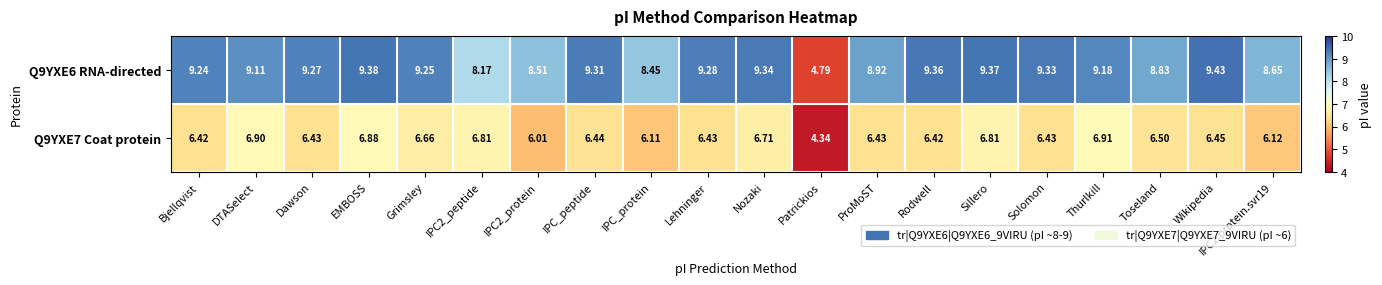

Where does the Q9YXE7 Coat protein series first go above 6?

Bjellqvist